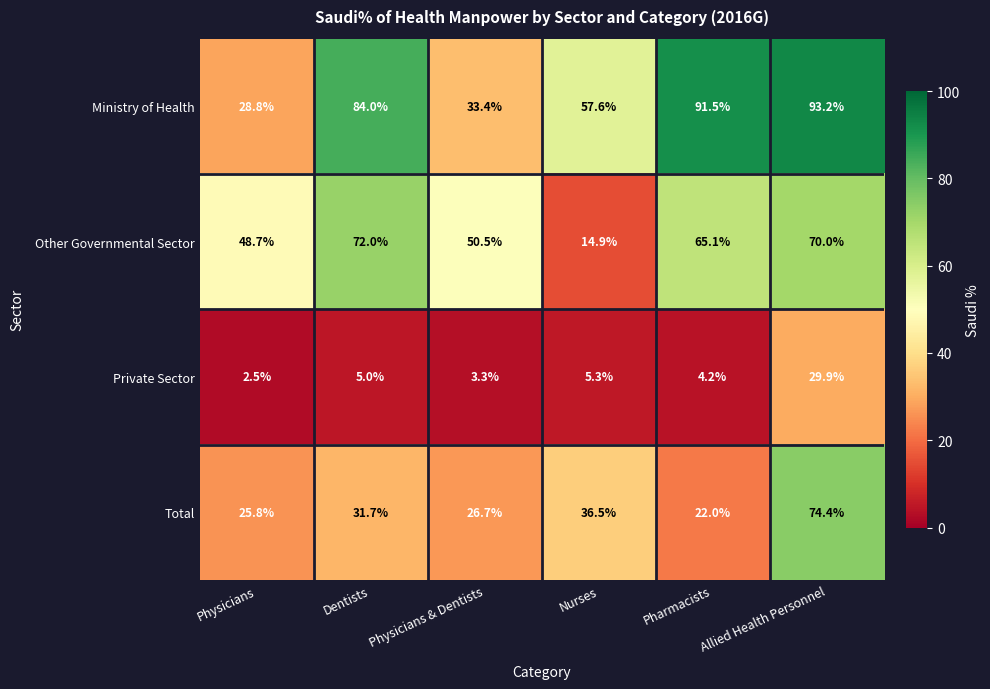

At which label is Other Governmental Sector closest to 43?

Physicians